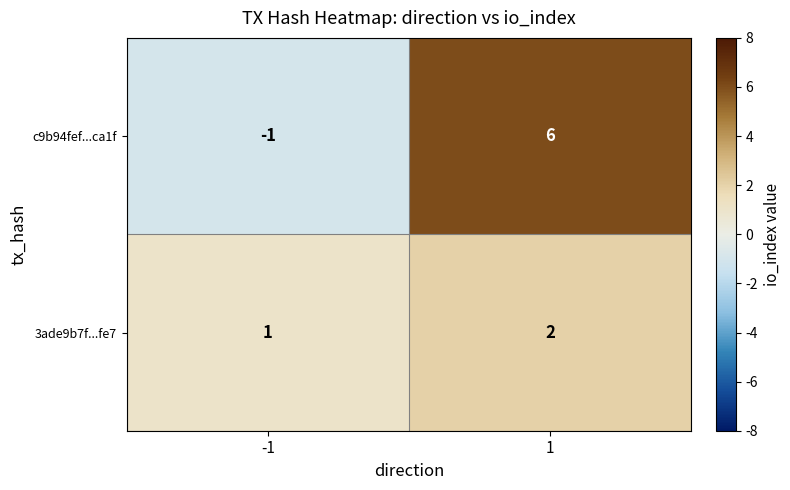

Between -1 and 1, which series saw the biggest shift?

c9b94fef...ca1f